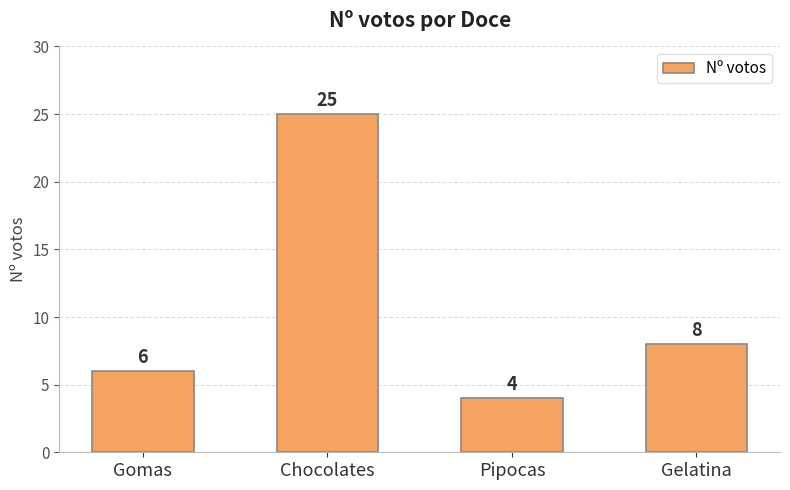

How many values are below 8?

2